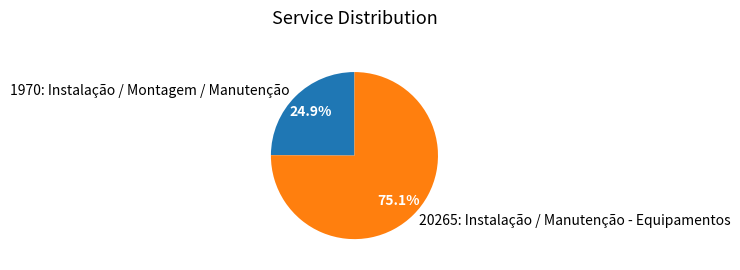

Does 1970: Instalação / Montagem / Manutenção represent more than half of the total?

No